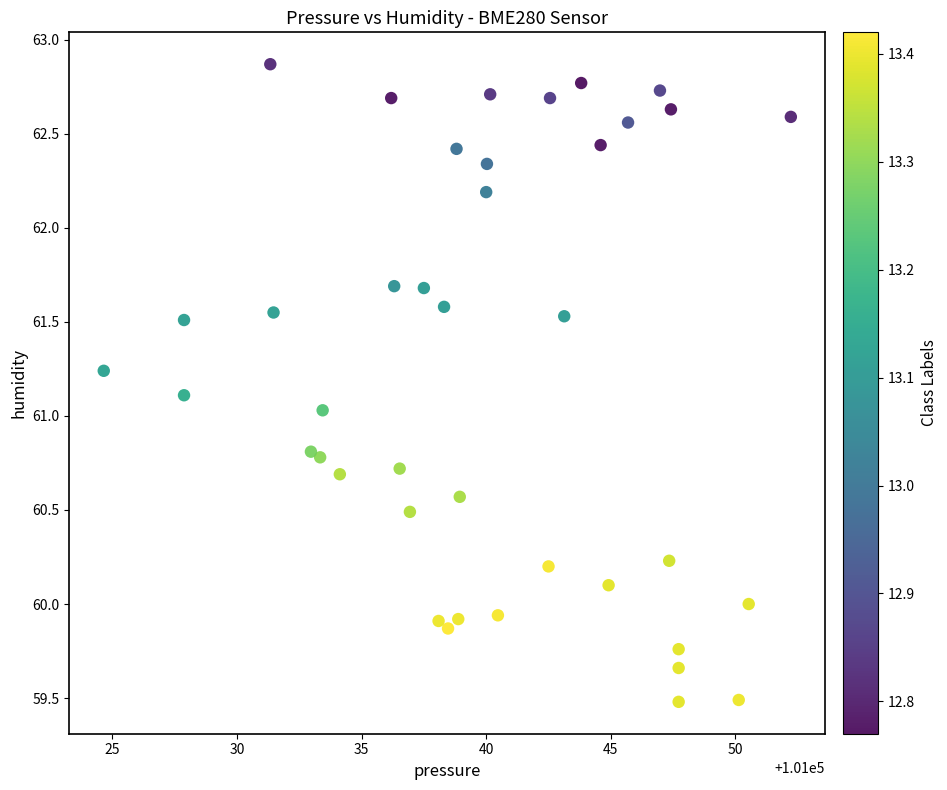

What is the range of X values (max minus min)?

27.6